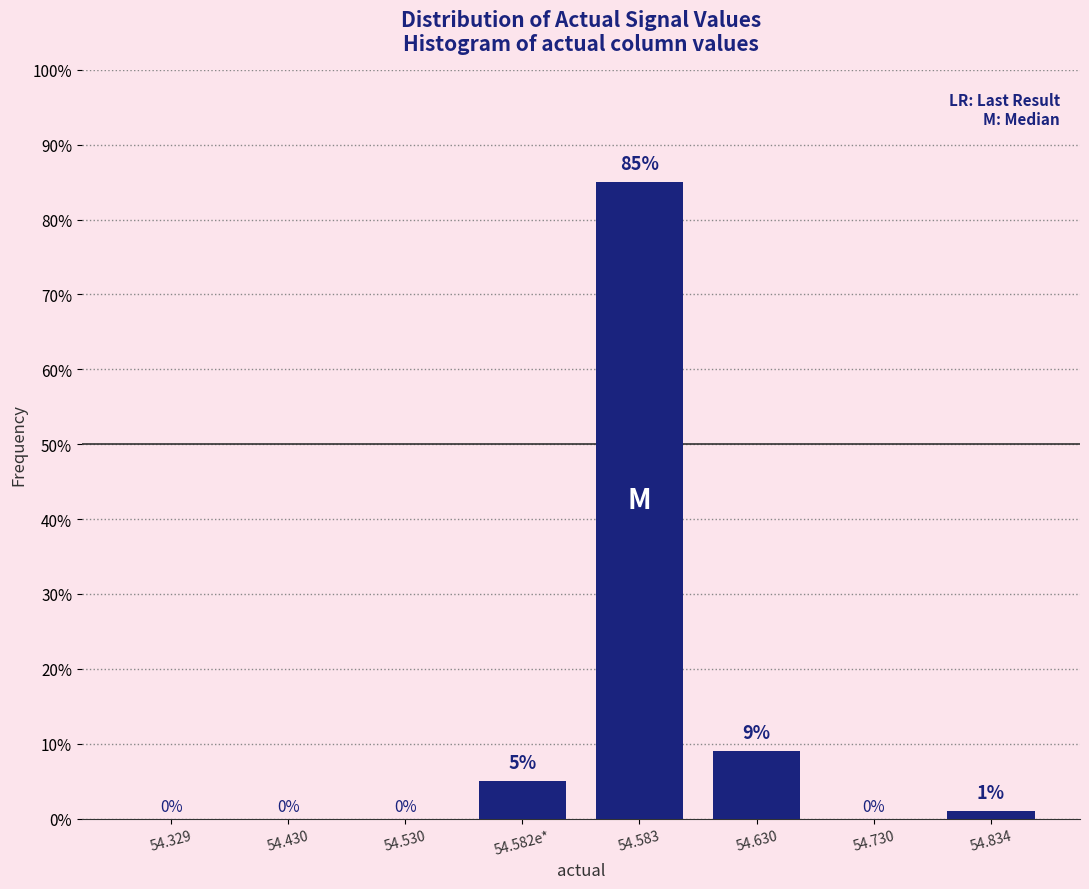

Reading left to right, transcribe all the data shown in this chart.

54.329=0	54.430=0	54.530=0	54.582e*=5	54.583=85	54.630=9	54.730=0	54.834=1